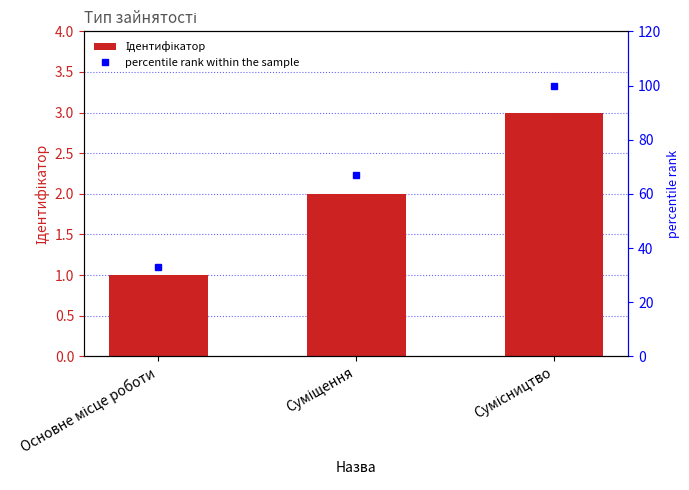

Are the bars horizontal?

No